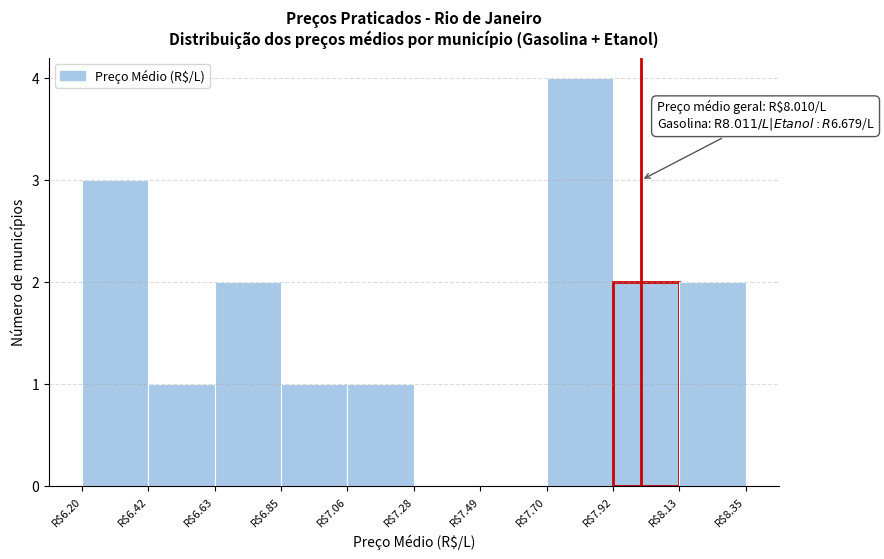

Over which range of the x-axis is the bar tallest?

7.70 to 7.90